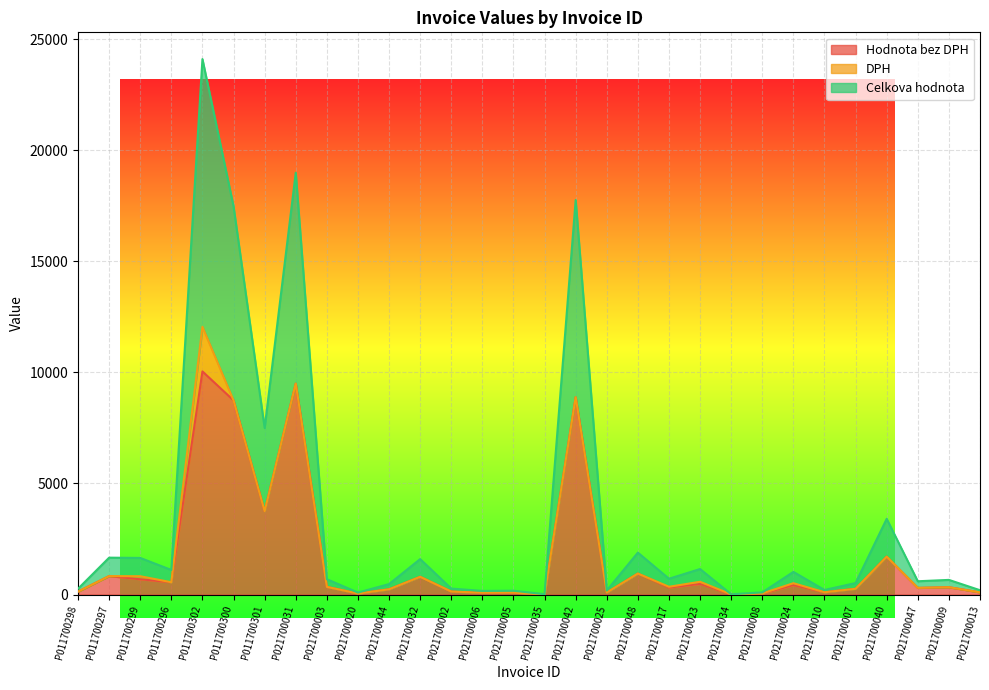

Which has a higher value, P011700300 or P021700006?

P011700300